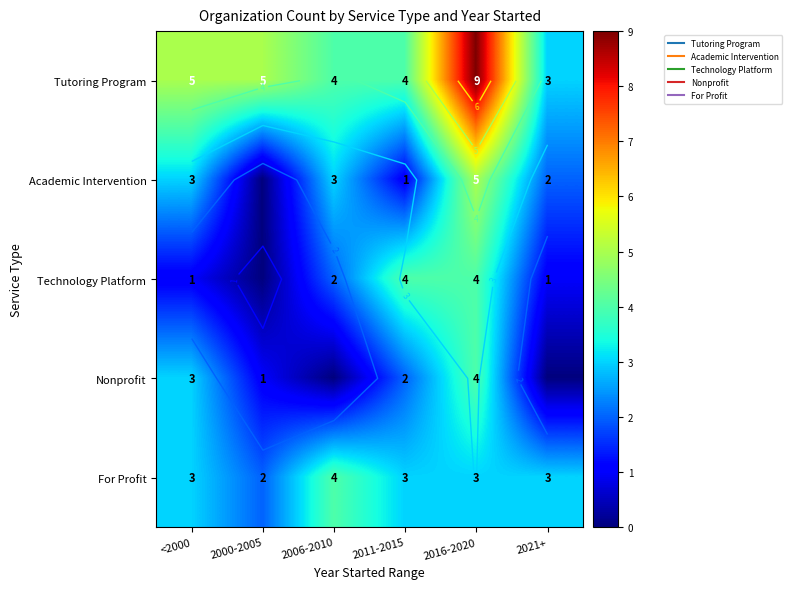

How many values in the Technology Platform series are below 2?

3